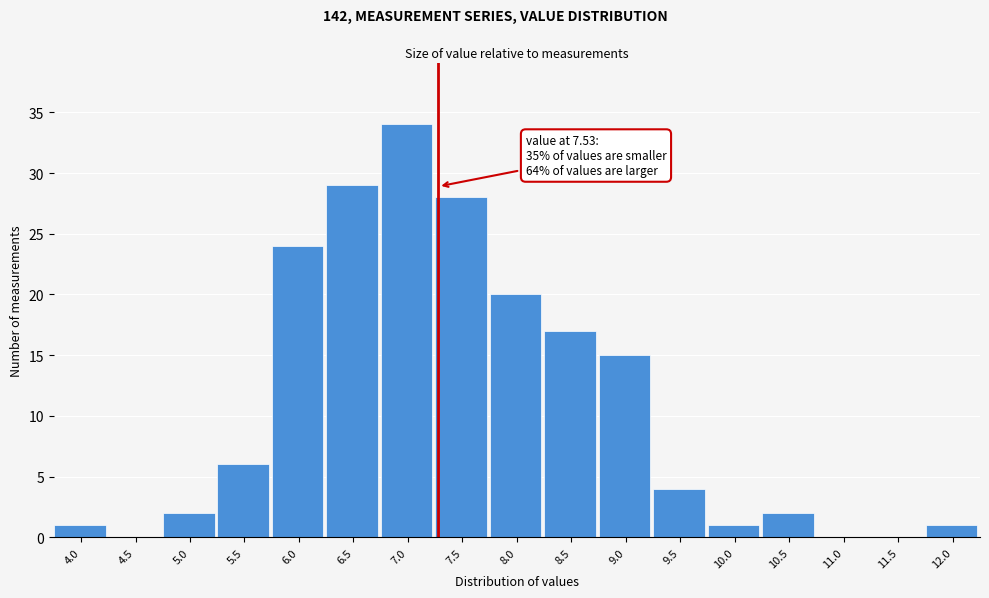

Reading right to left, what are all the values shown in this chart?

12.0=1	11.5=0	11.0=0	10.5=2	10.0=1	9.5=4	9.0=15	8.5=17	8.0=20	7.5=28	7.0=34	6.5=29	6.0=24	5.5=6	5.0=2	4.5=0	4.0=1